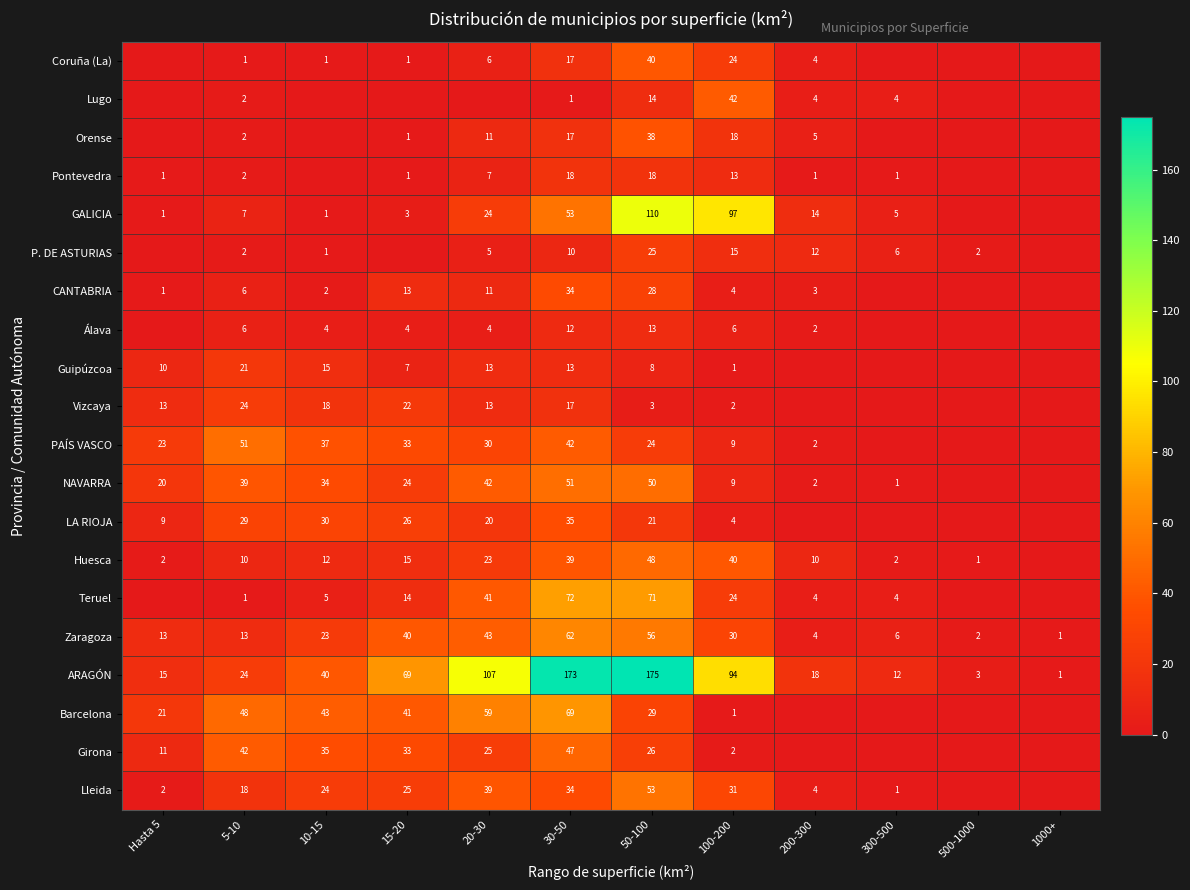

Which category has the lowest value in the CANTABRIA series?

300-500